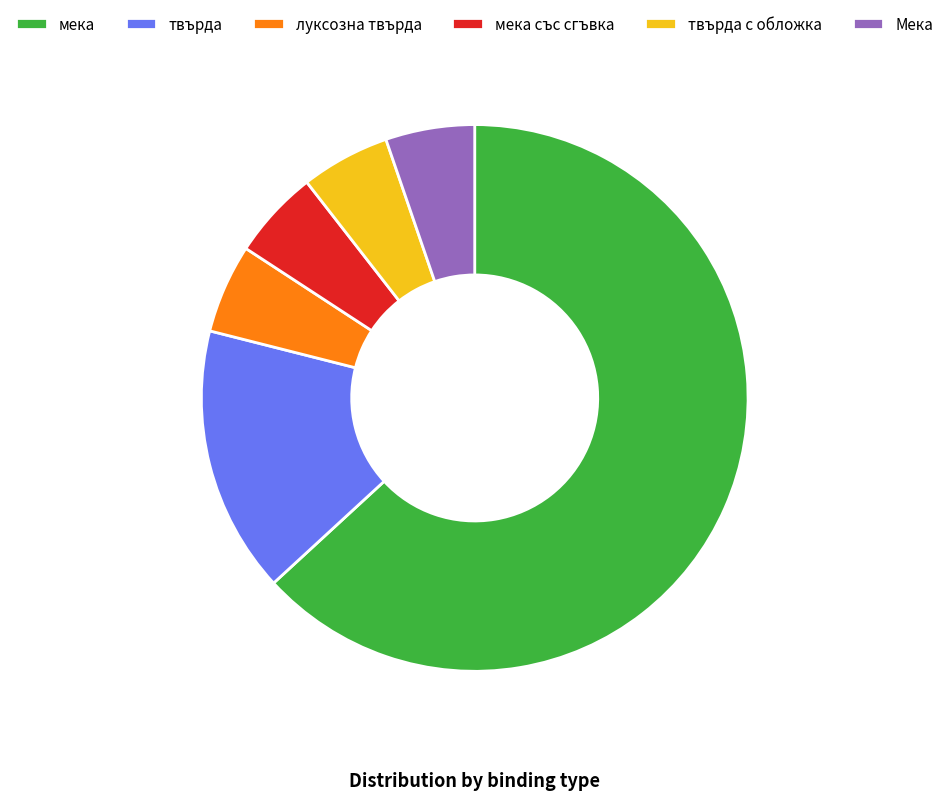

Which slice is the largest?

мека